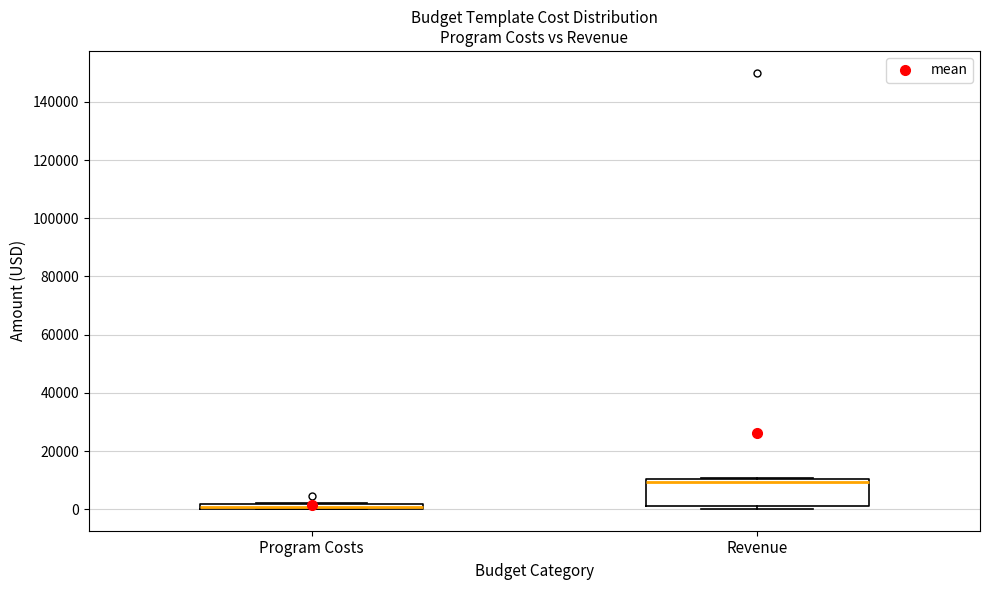

Where is the lower edge of the box for Revenue on the y-axis? The values are not printed on the chart, so give them approximately, as read against the axis.

2000